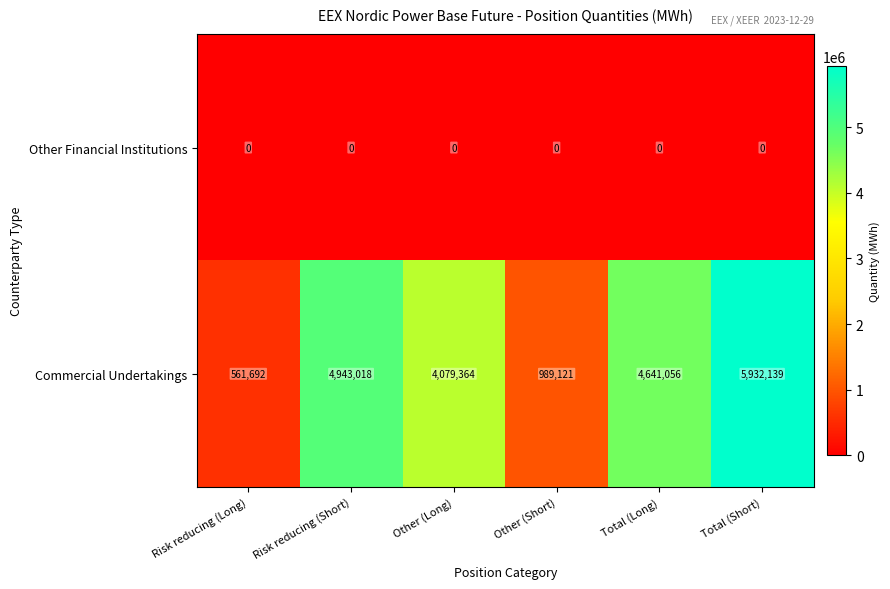

Reading left to right, transcribe all the data shown in this chart.

Other Financial Institutions: 0	0	0	0	0	0
Commercial Undertakings: 561692	4943018	4079364	989121	4641056	5932139